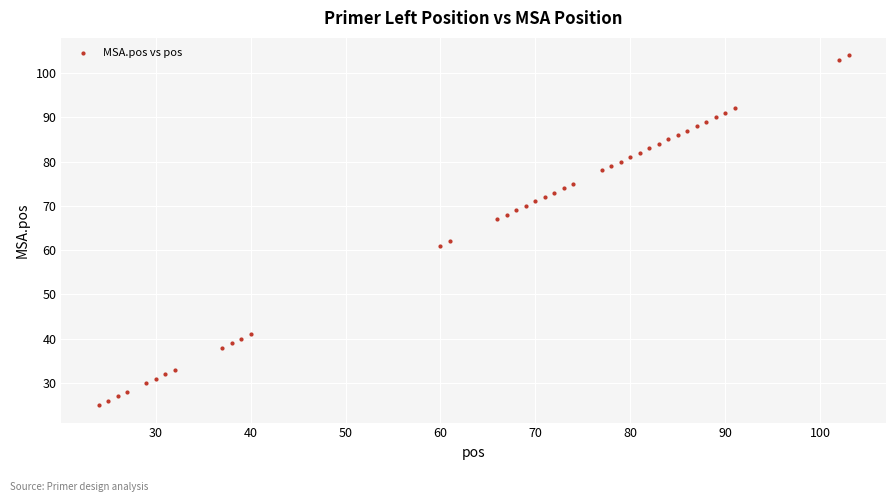

What is the range of X values (max minus min)?

79